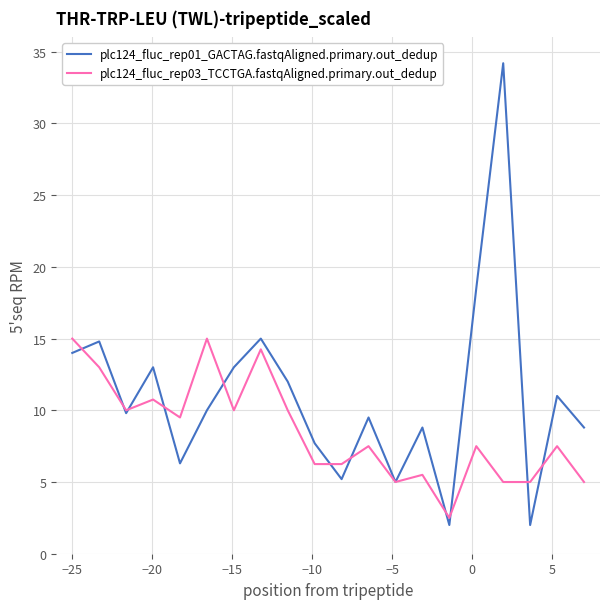

Which series has the widest spread of values?

plc124_fluc_rep01_GACTAG.fastqAligned.primary.out_dedup